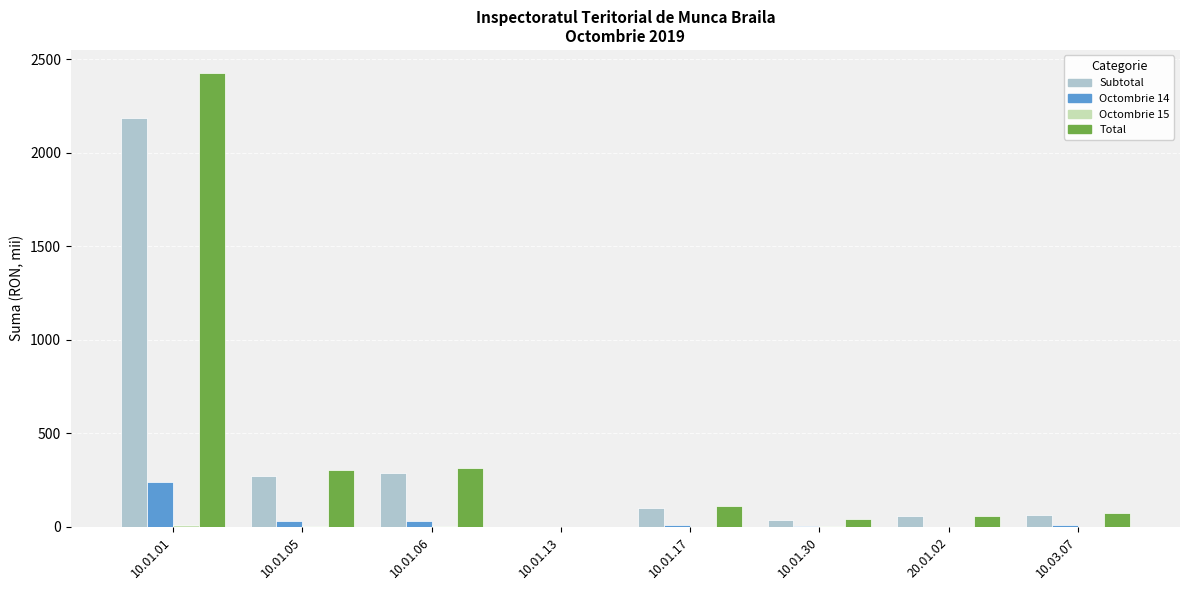

The value of Octombrie 14 at 10.01.13 is 0.0. True or false?

True